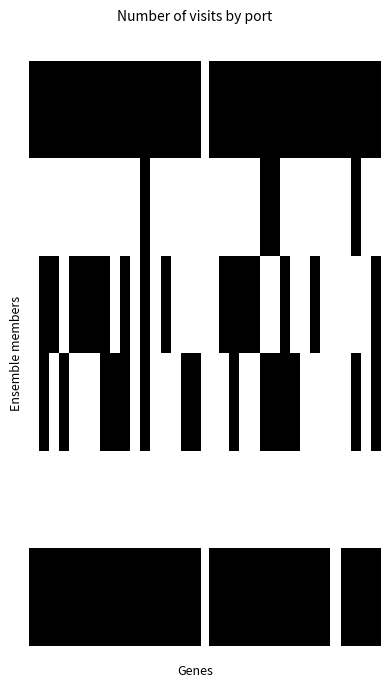

Does the chart contain stacked bars?

No